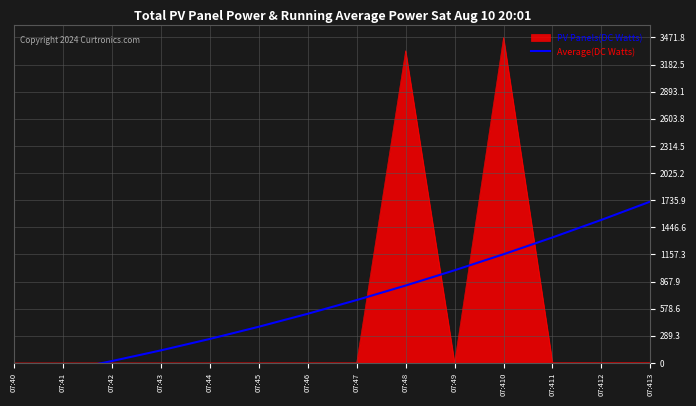

Which category has the highest value in the PV Panels(DC Watts) series?

07:410